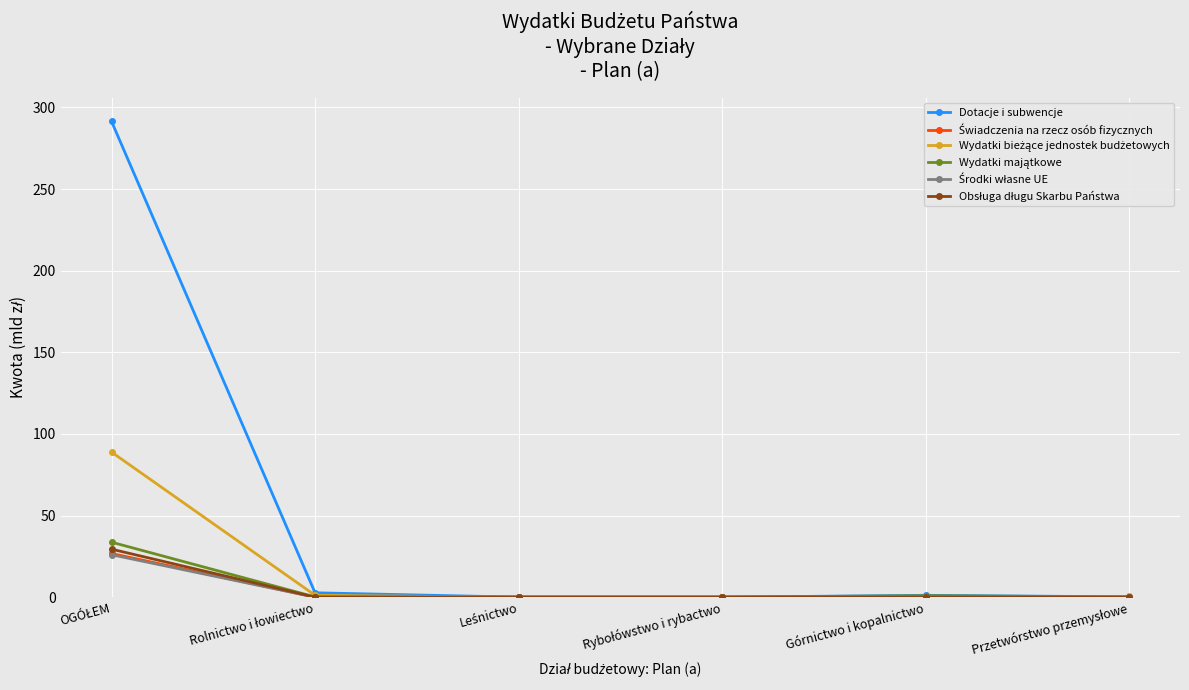

Which series has the largest range (max minus min)?

Dotacje i subwencje